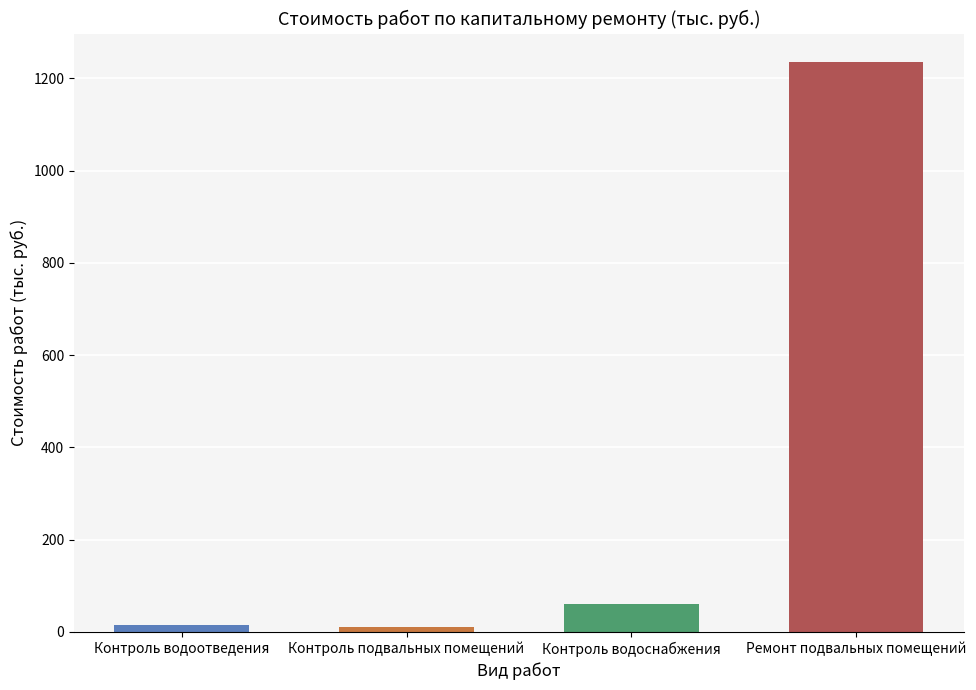

Rank the categories by value from highest to lowest.

Ремонт подвальных помещений, Контроль водоснабжения, Контроль водоотведения, Контроль подвальных помещений